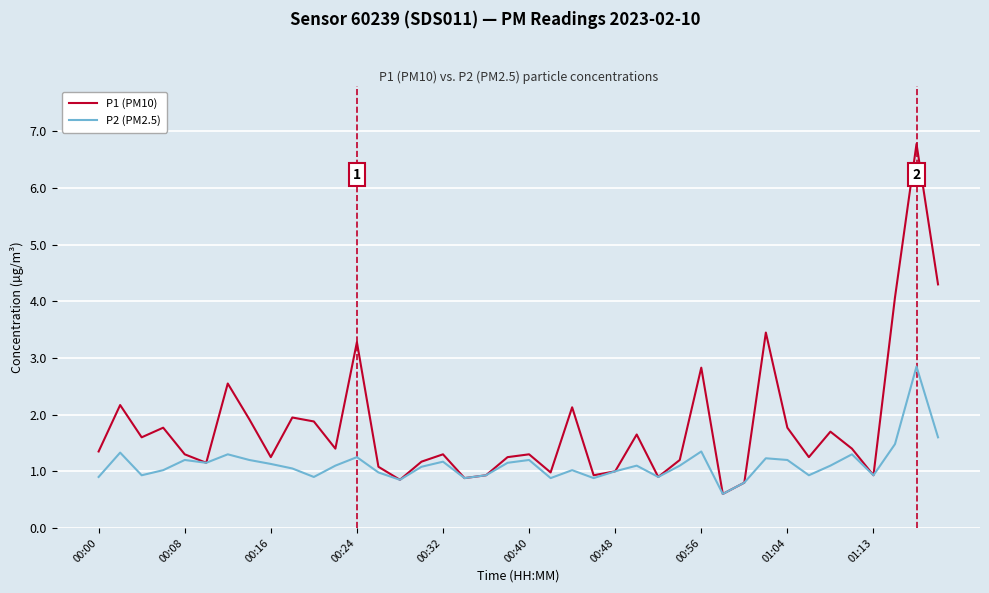

List the series in order of their peak value, lowest first.

P2 (PM2.5), P1 (PM10)